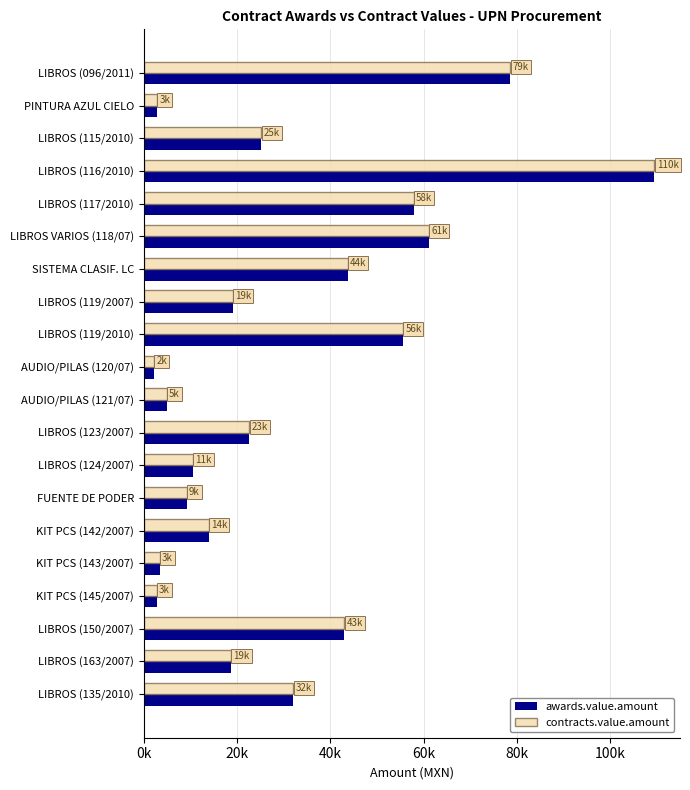

What are all the series names shown in the legend?

awards.value.amount, contracts.value.amount